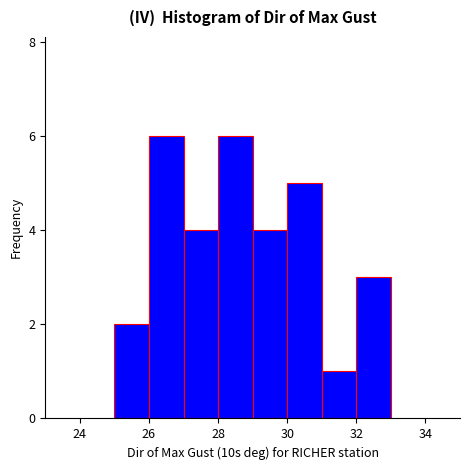

Reading left to right, list every bar in this chart as the range it spans on the x-axis followed by its height. The values are not printed on the chart, so give them approximately, as read against the axis.

25 to 26: 2
26 to 27: 6
27 to 28: 4
28 to 29: 6
29 to 30: 4
30 to 31: 5
31 to 32: 1
32 to 33: 3